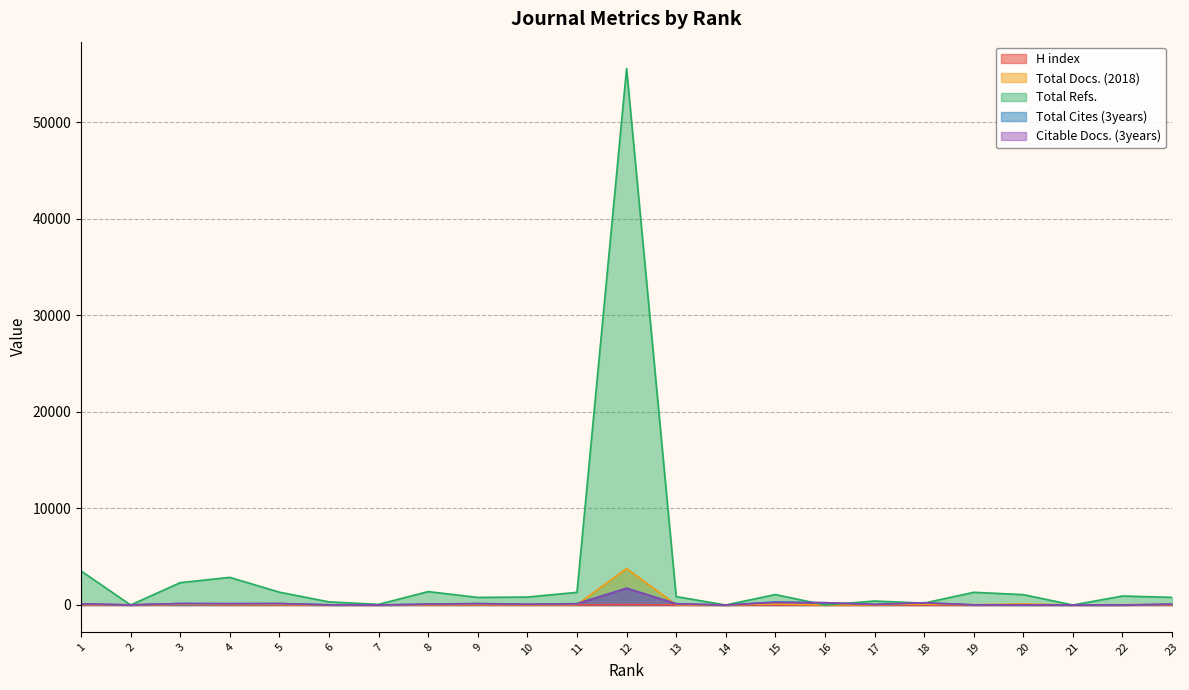

True or false: H index has a value of 92 at 3.

True